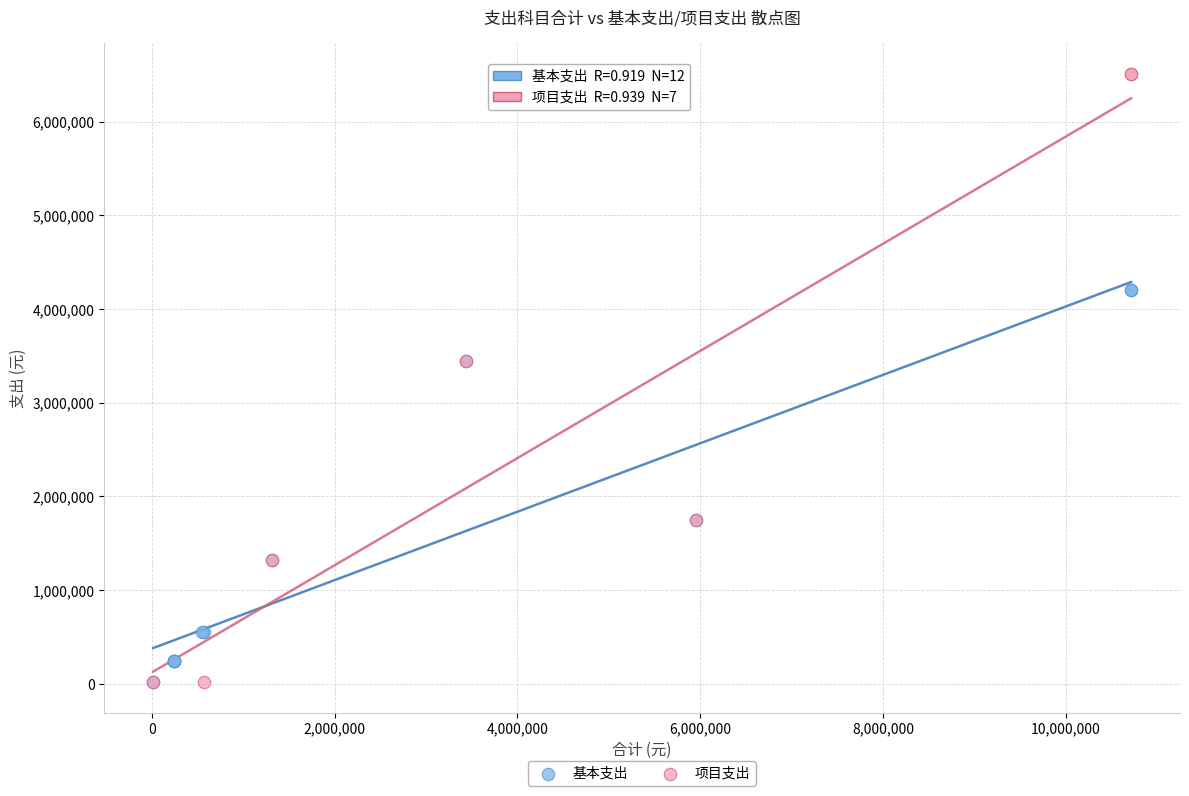

Which series reaches the maximum Y coordinate?

项目支出